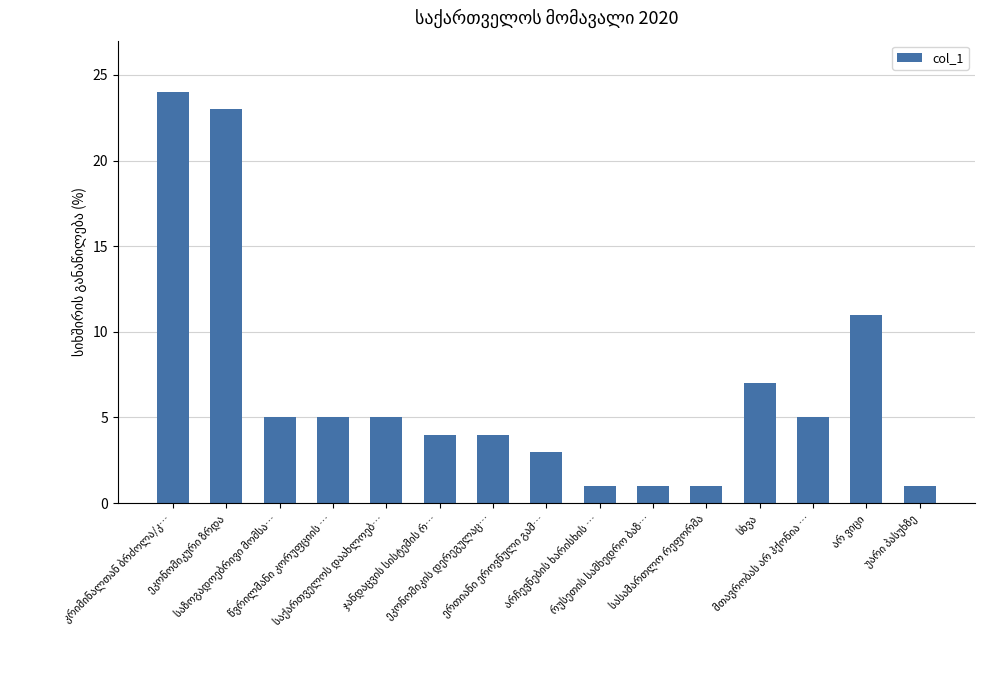

What is the difference between the maximum and minimum values?

23